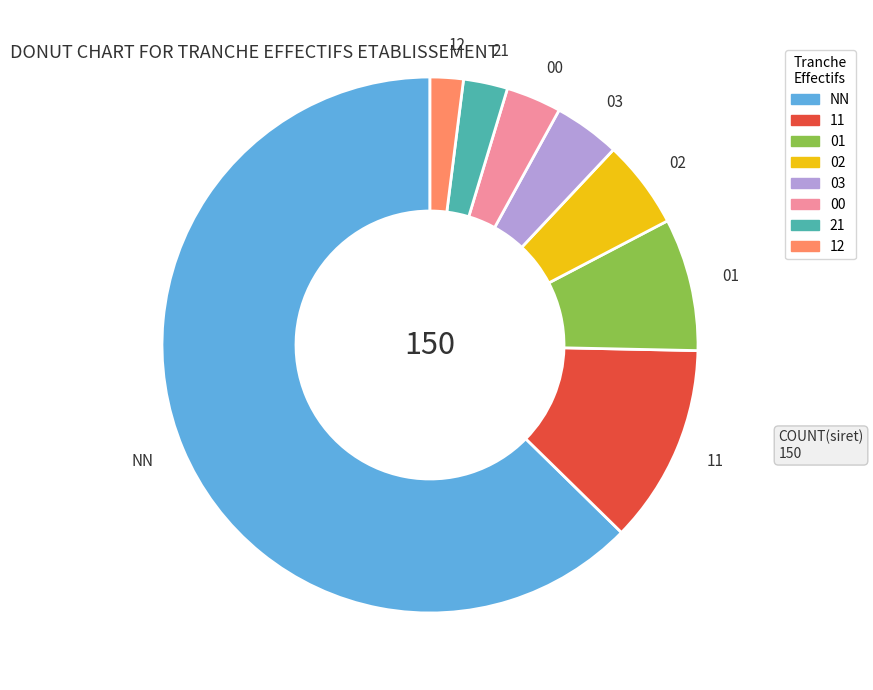

Which category has the biggest portion of the pie?

NN